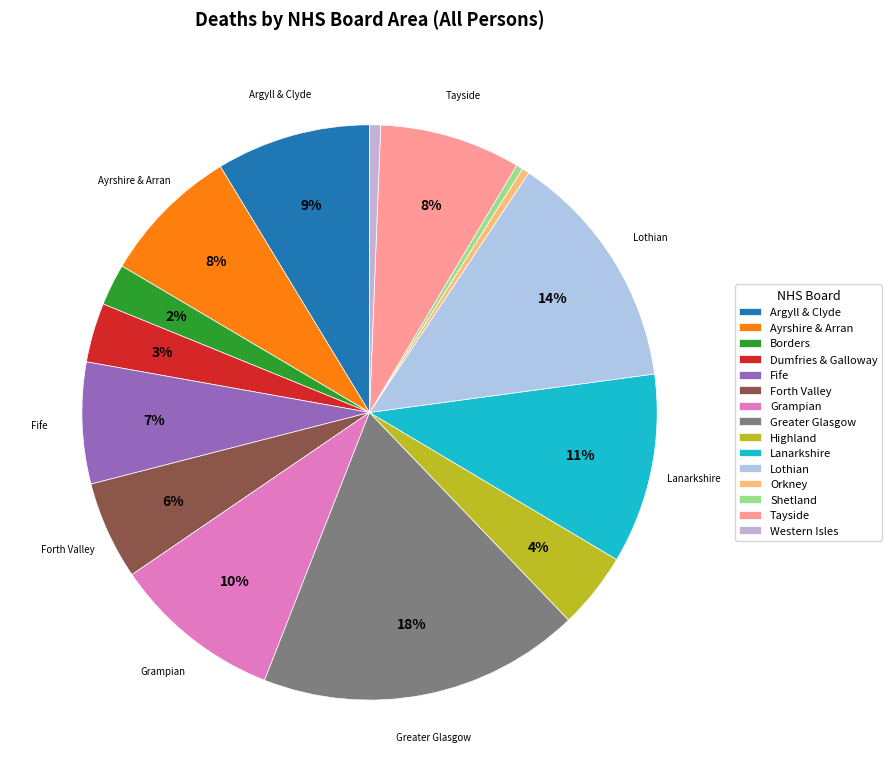

What percentage is the Fife slice, to the nearest percent?

7%